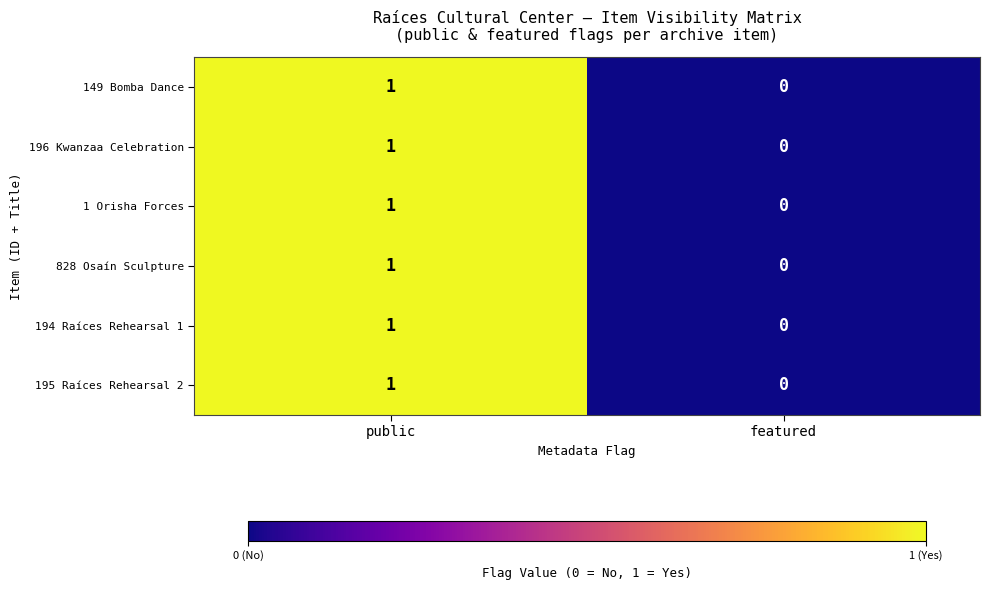

True or false: 149 Bomba Dance has a value of 1 at public.

True